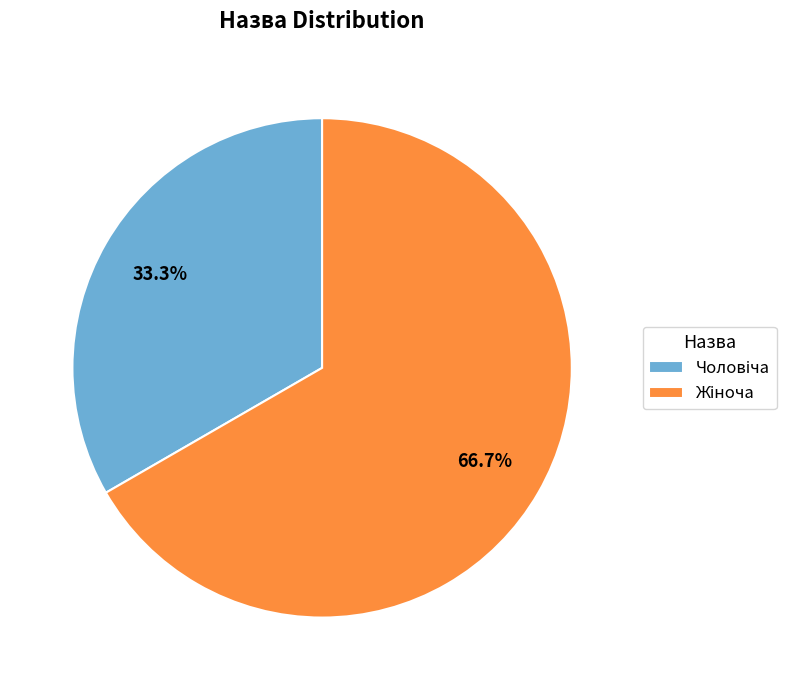

Is there any slice that represents more than half of the pie?

Yes